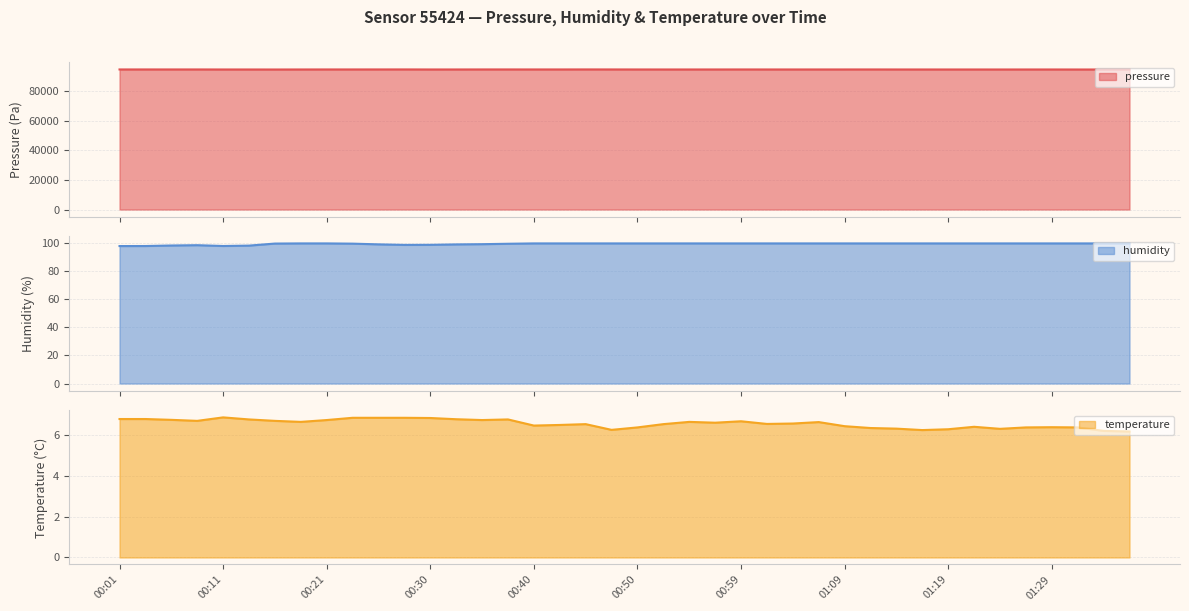

Is the value of pressure at 01:02 greater than the value of temperature at 01:09?

Yes